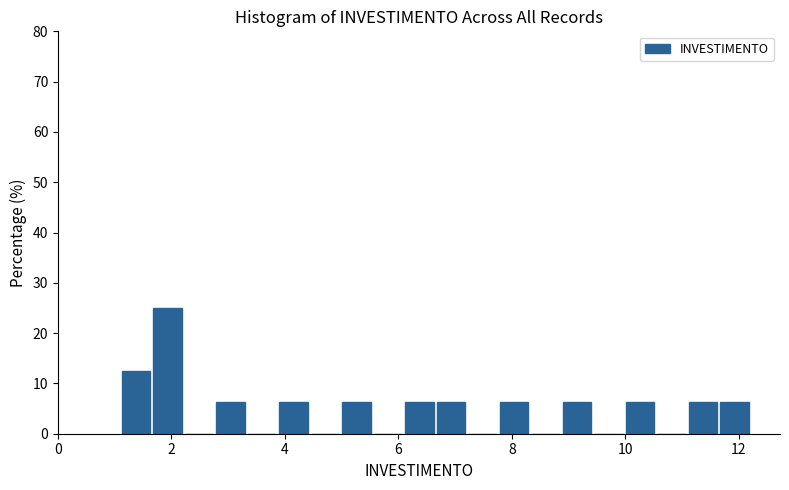

Around what value on the x-axis is the tallest bar? Give the approximate position of its centre, as read against the axis.

2.0